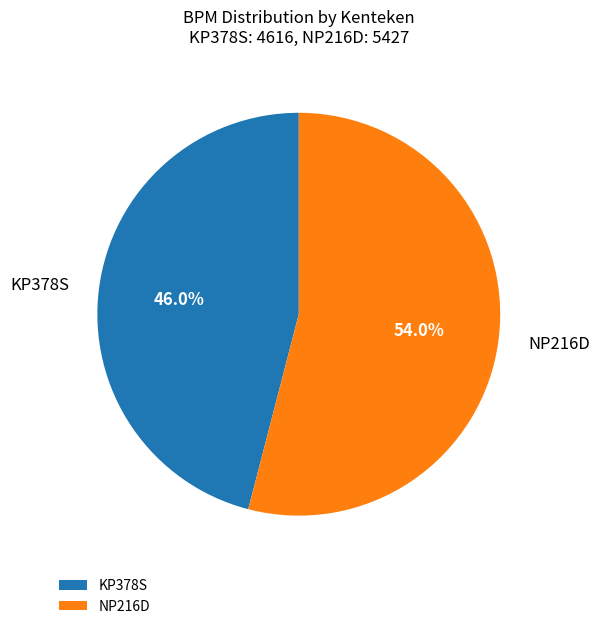

What is the majority slice?

NP216D